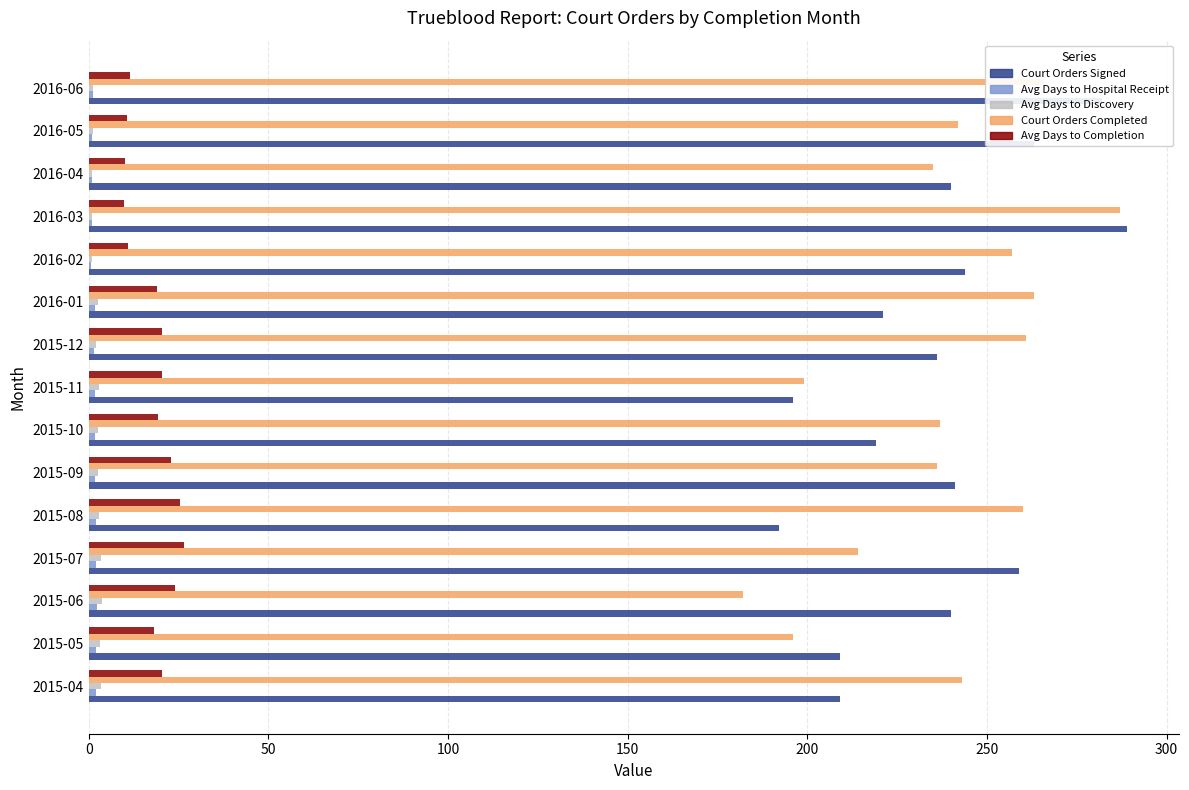

The Avg Days to Discovery series shows 3.3 at 2015-07. True or false?

True